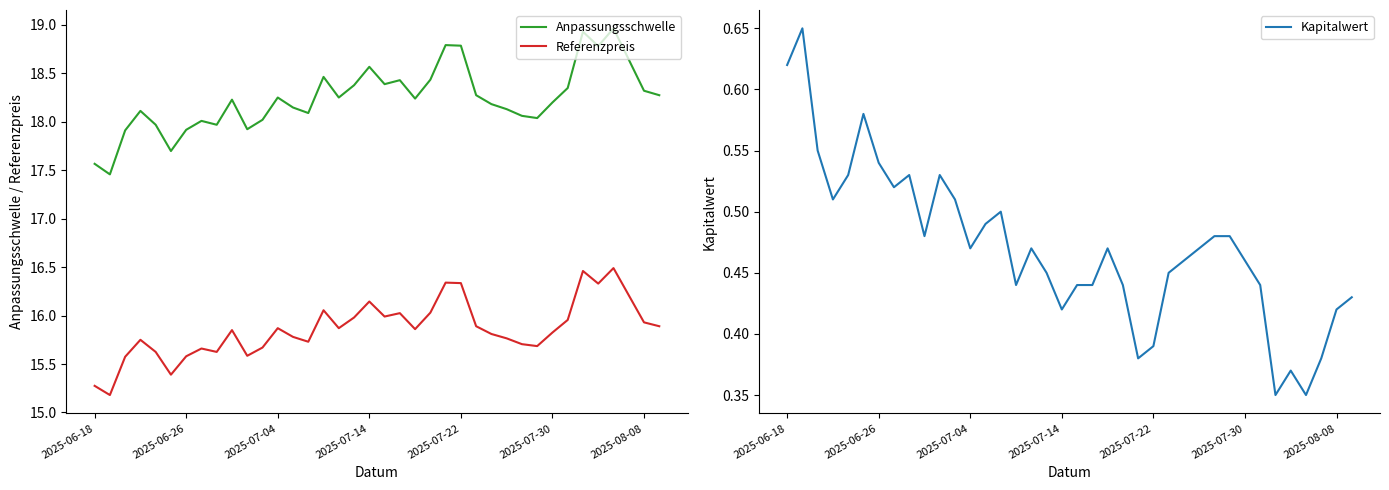

True or false: Anpassungsschwelle and Referenzpreis intersect in this chart.

False